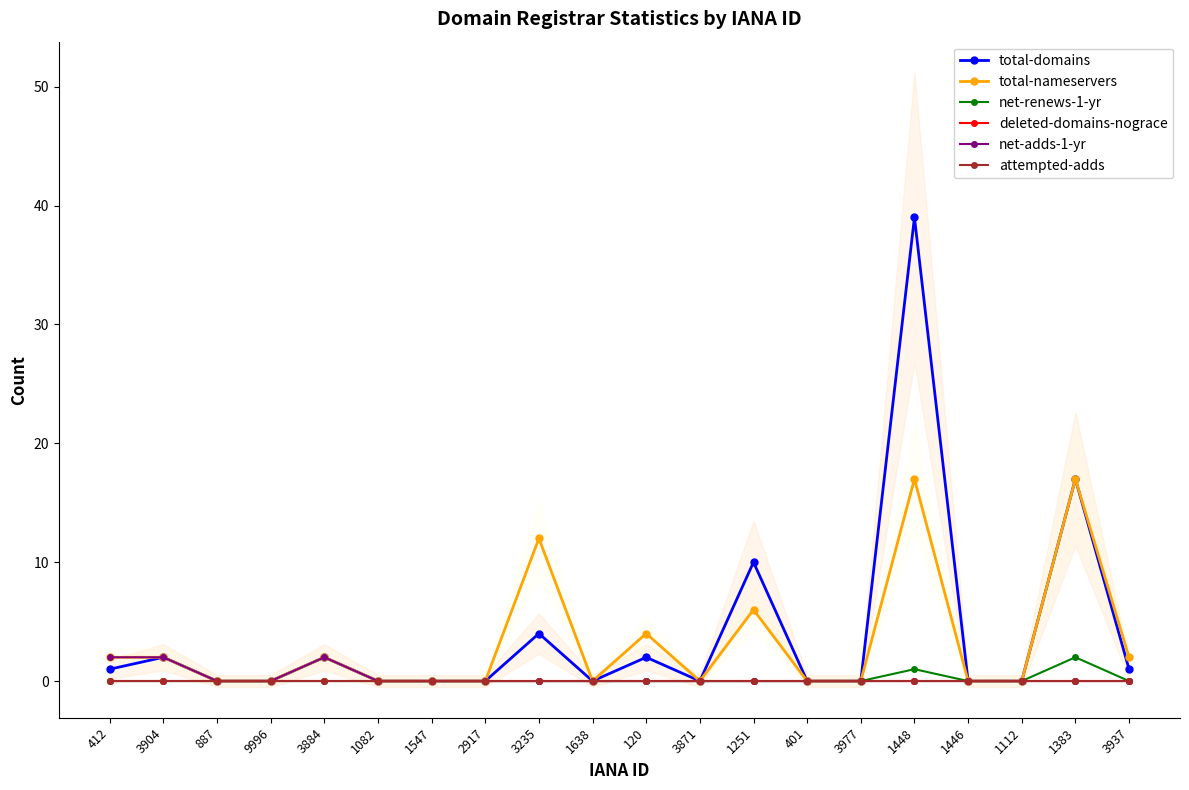

What position from the left is 1251?

13